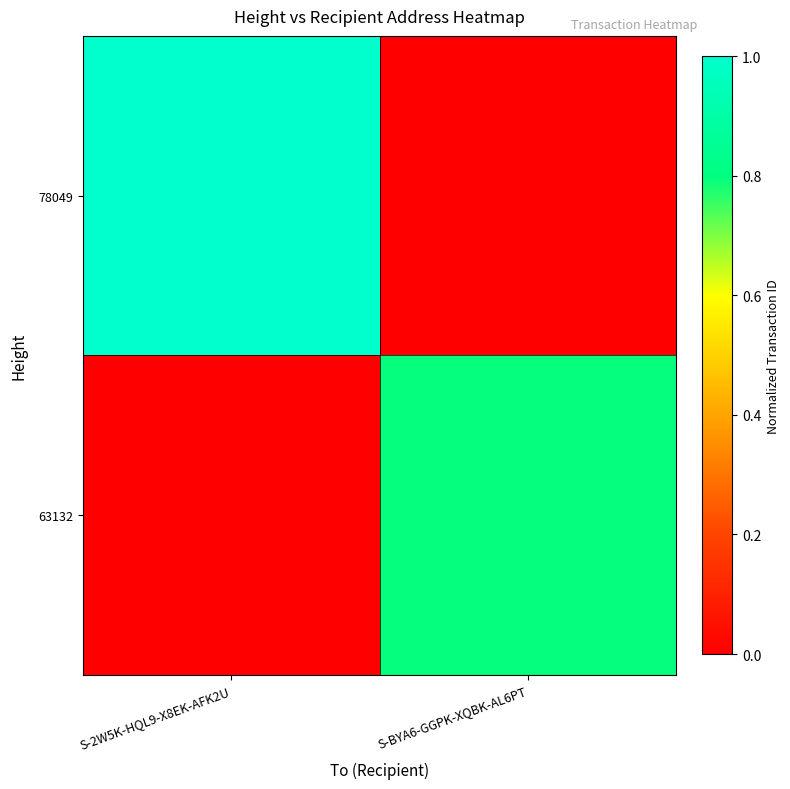

Rank the series at S-2W5K-HQL9-X8EK-AFK2U from lowest to highest value.

63132, 78049